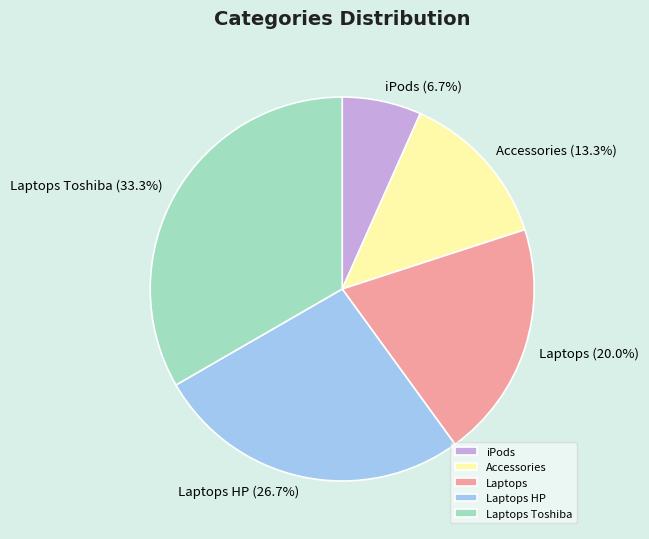

Count the number of slices in the pie.

5